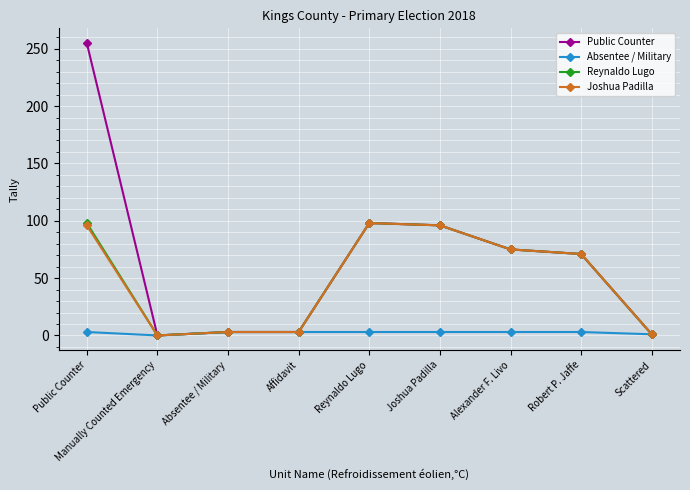

What is the label of the 7th point from the right?

Absentee / Military